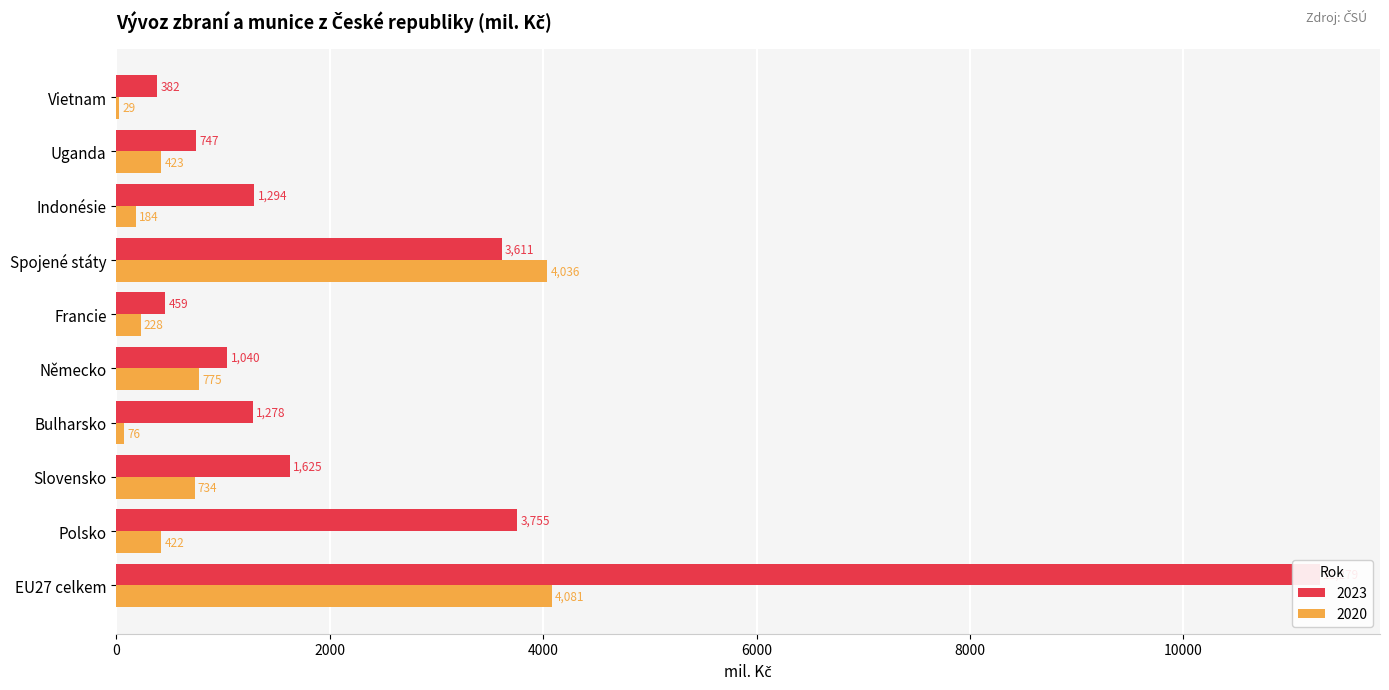

Reading right to left, extract all data points from this chart.

2020: Vietnam=28.6	Uganda=422.8	Indonésie=184.1	Spojené státy=4036.5	Francie=228.4	Německo=775.4	Bulharsko=75.8	Slovensko=734.0	Polsko=422.0	EU27 celkem=4081.4
2023: Vietnam=381.7	Uganda=746.8	Indonésie=1293.7	Spojené státy=3610.9	Francie=459.2	Německo=1040.2	Bulharsko=1277.9	Slovensko=1625.5	Polsko=3754.9	EU27 celkem=11278.7